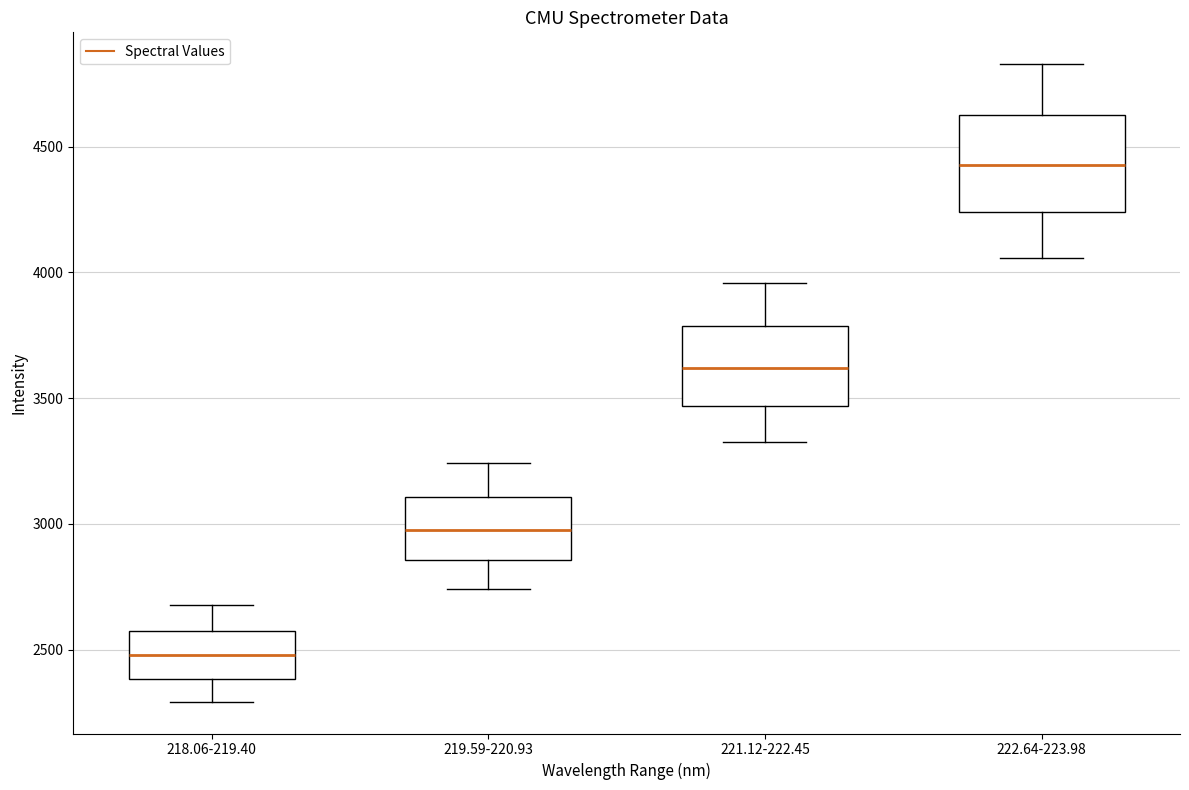

Which box has the lowest median line?

218.06-219.40